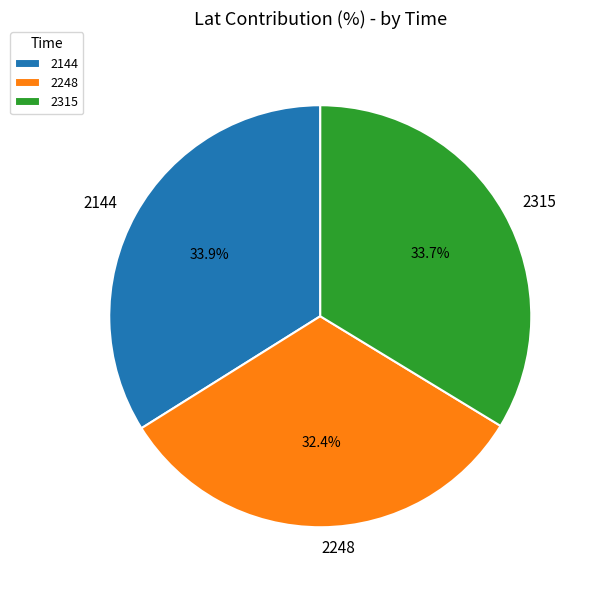

To the nearest percent, what is the difference between the largest and smallest slice percentages?

2%